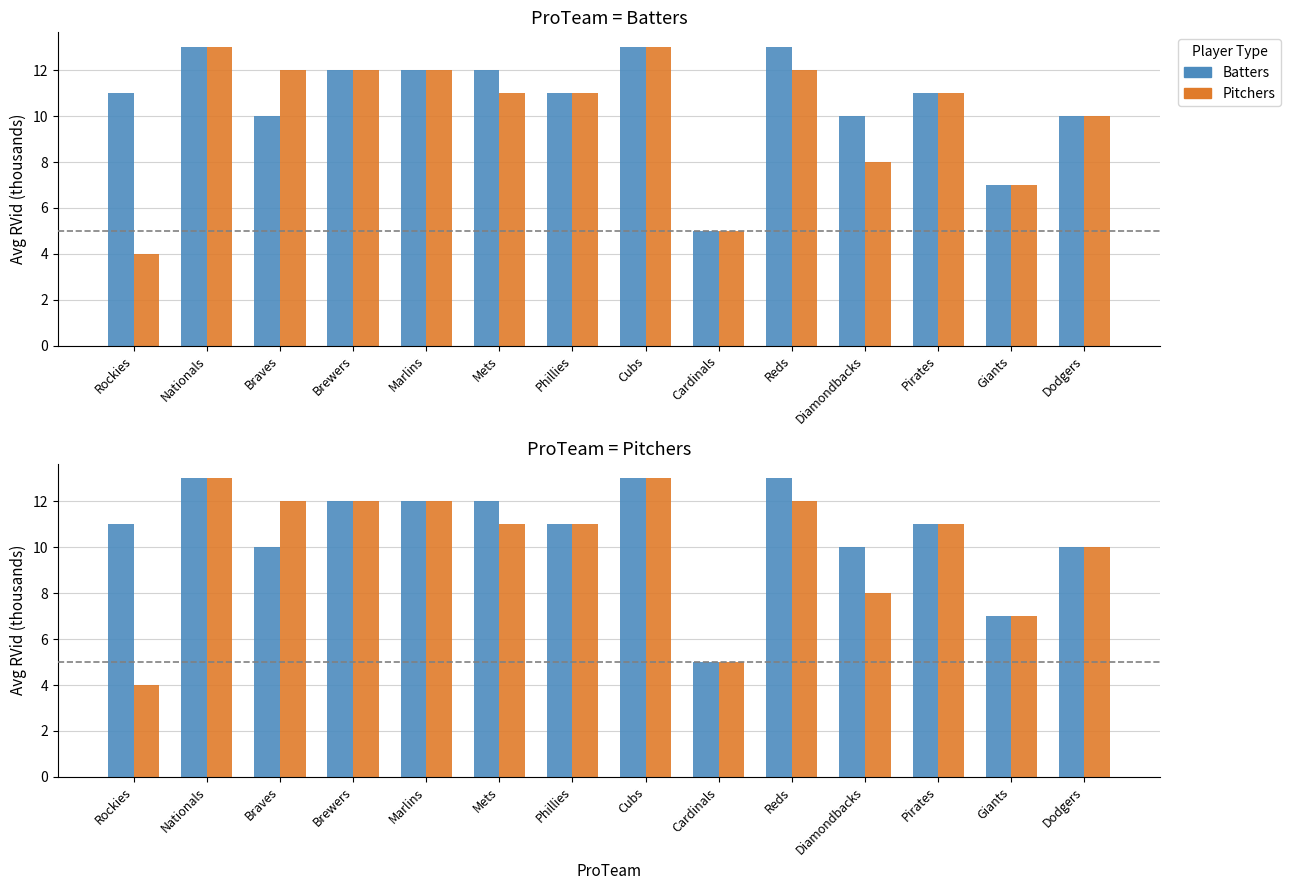

Count the number of categories in the chart.

14